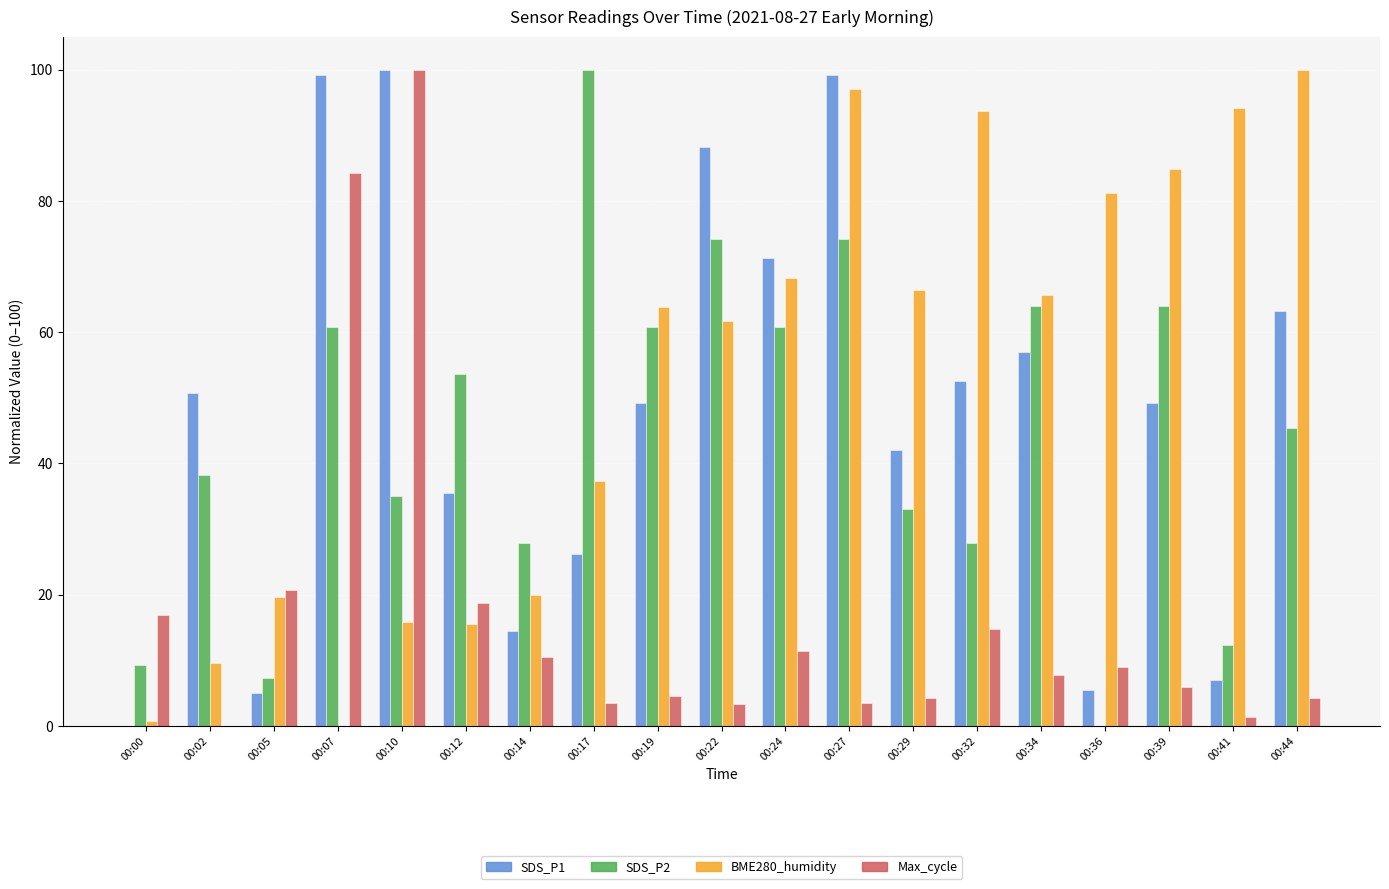

The SDS_P1 series shows 14.5 at 00:14. True or false?

True